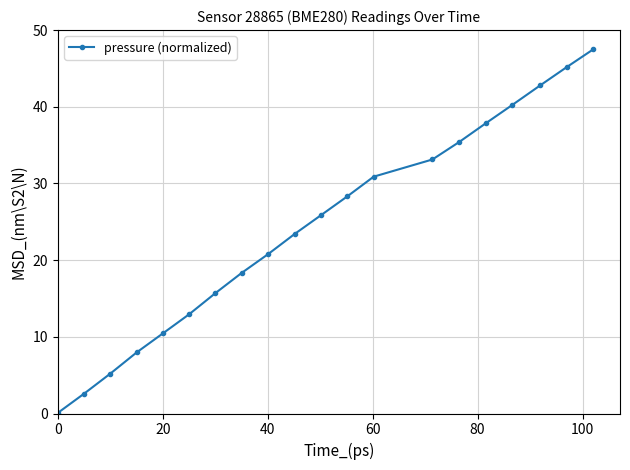

True or false: there are more than 0 points higher than both neighbors.

False